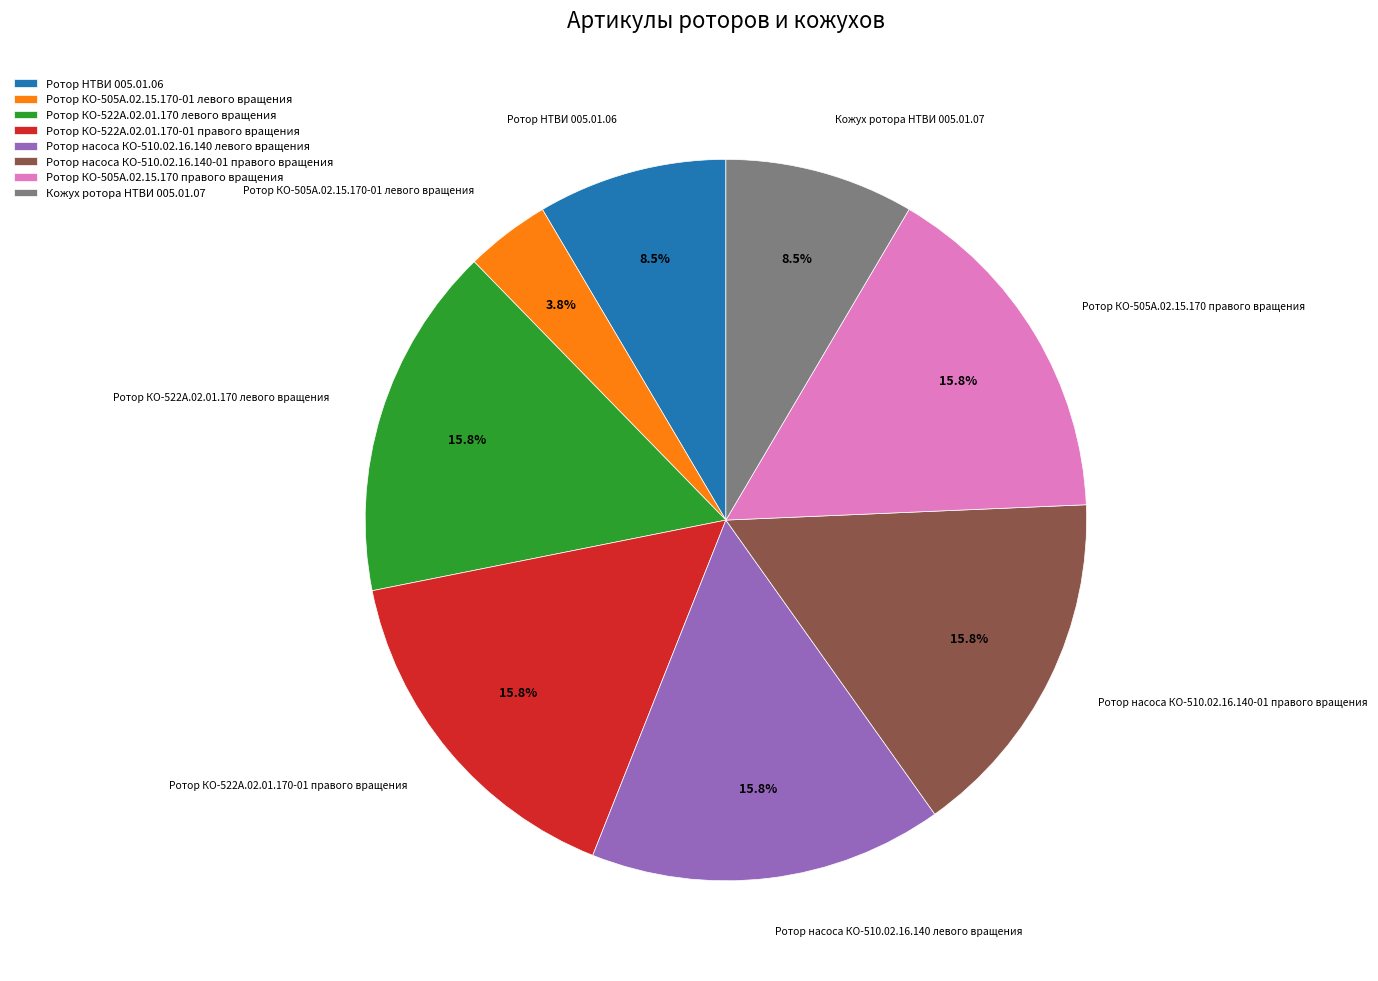

The Ротор насоса КО-510.02.16.140 левого вращения slice represents 21% of the pie. True or false?

False